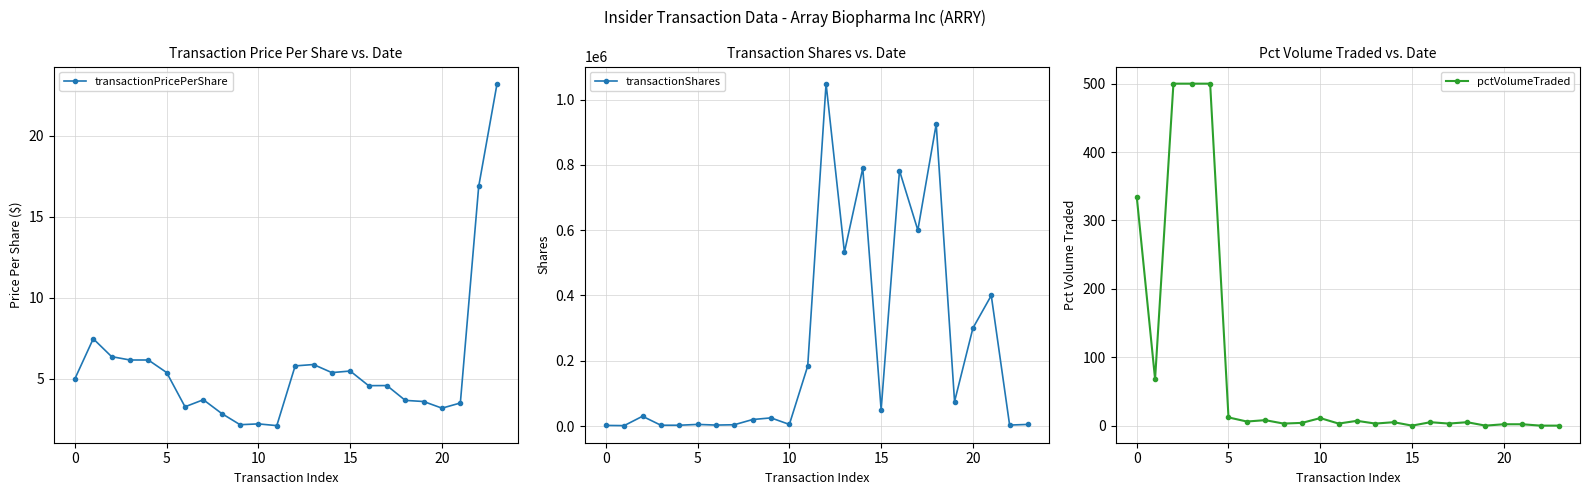

At 17, list the series in order from largest to smallest.

transactionShares, transactionPricePerShare, pctVolumeTraded